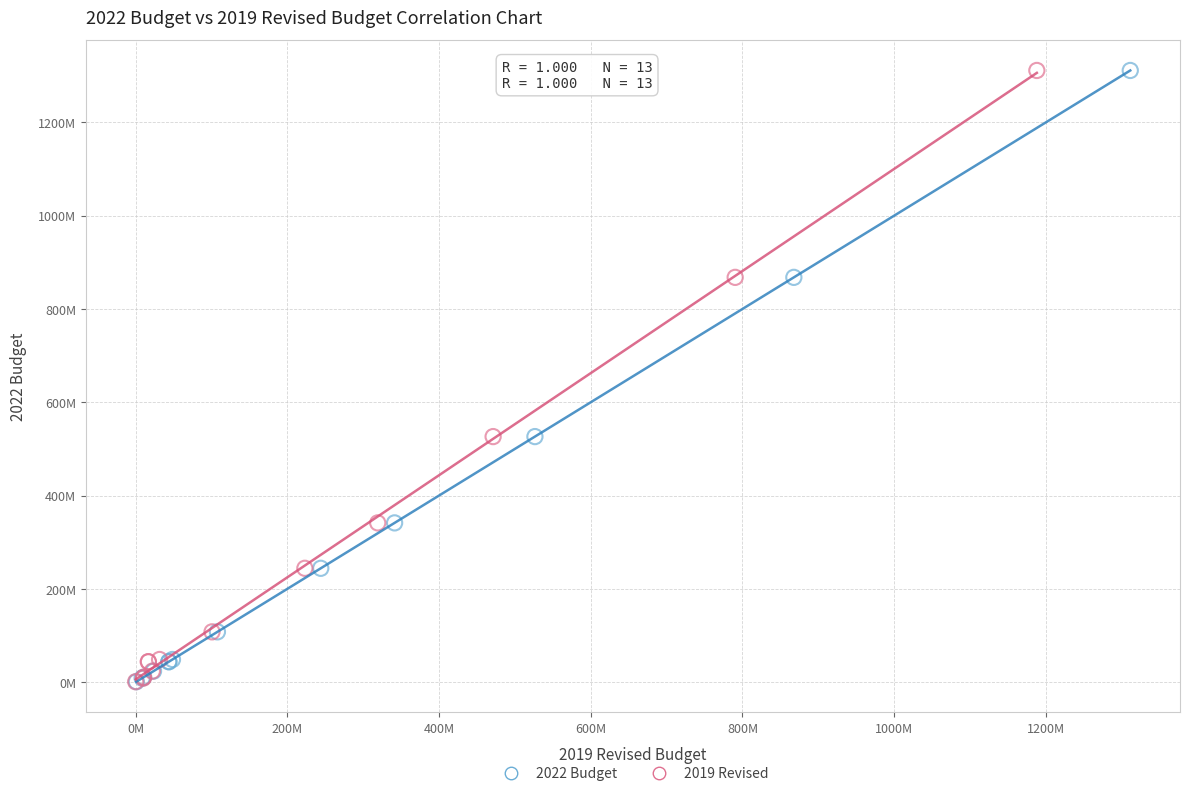

What are all the series names shown in the legend?

2022 Budget, 2019 Revised